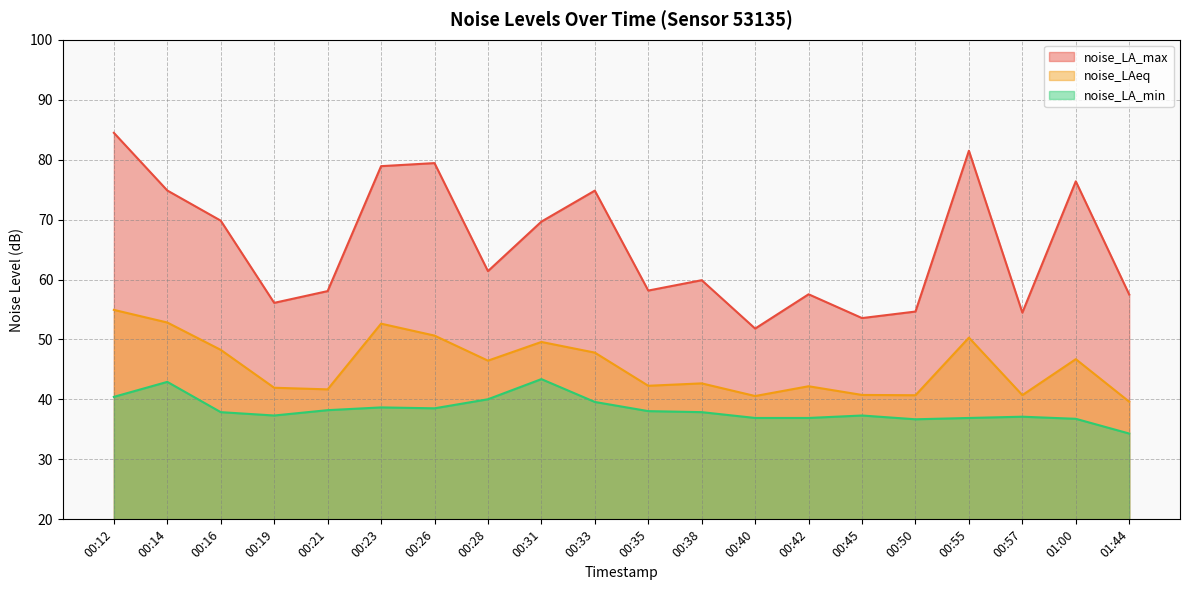

At how many categories does at least one series exceed 49?

20